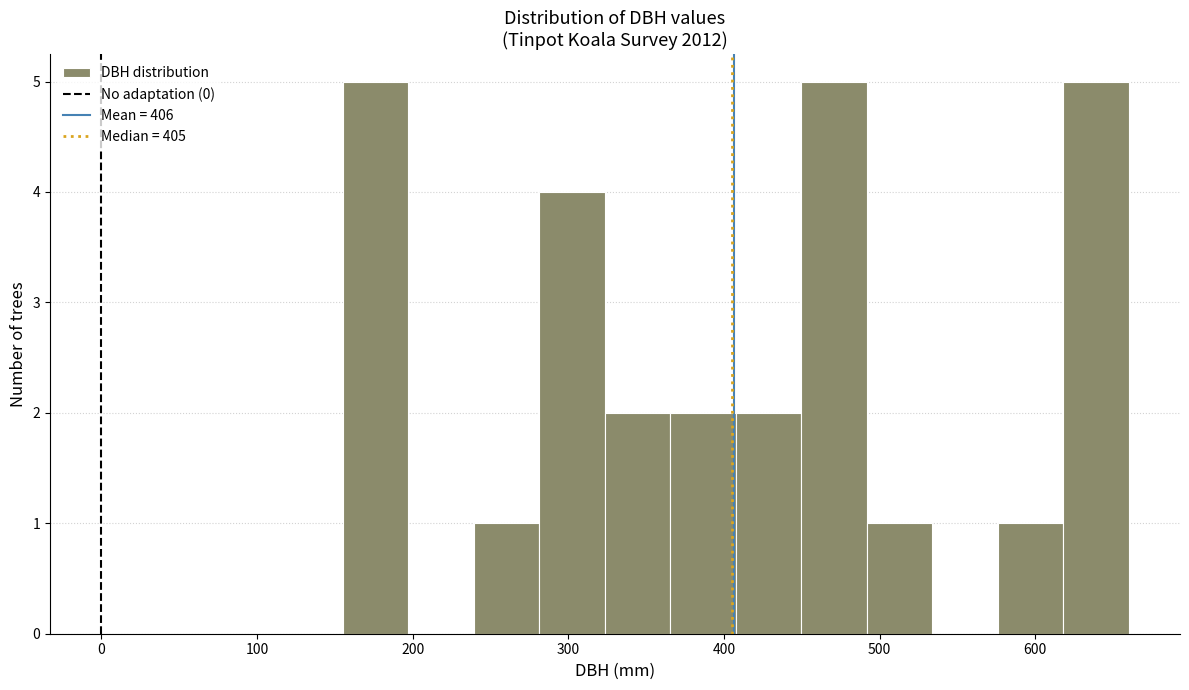

Reading left to right, transcribe this chart: for each bar, give the range it covers on the x-axis and its height. Neither the bar edges nor the heights are printed on the chart, so give them approximately, as read against the axes.

160 to 200: 5
200 to 240: 0
240 to 280: 1
280 to 320: 4
320 to 370: 2
370 to 410: 2
410 to 450: 2
450 to 490: 5
490 to 530: 1
530 to 580: 0
580 to 620: 1
620 to 660: 5